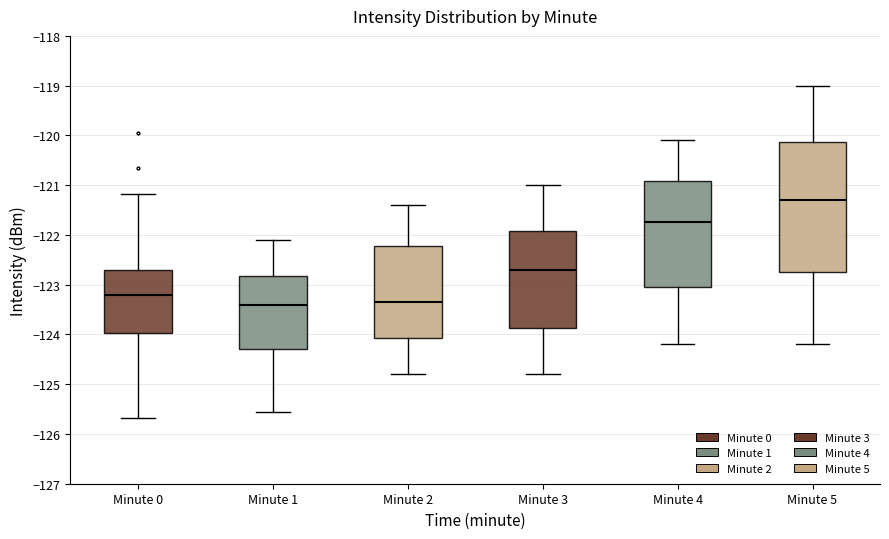

Reading left to right, read every box against the y-axis: the position of its median line, the range the box covers, and the ends of its whiskers. The values are not printed on the chart, so give them approximately, as read against the axis.

Minute 0: median -123.2, box -124.0 to -122.7, whiskers -125.7 to -121.2
Minute 1: median -123.4, box -124.3 to -122.8, whiskers -125.6 to -122.1
Minute 2: median -123.3, box -124.1 to -122.2, whiskers -124.8 to -121.4
Minute 3: median -122.7, box -123.9 to -121.9, whiskers -124.8 to -121.0
Minute 4: median -121.7, box -123.0 to -120.9, whiskers -124.2 to -120.1
Minute 5: median -121.3, box -122.7 to -120.1, whiskers -124.2 to -119.0